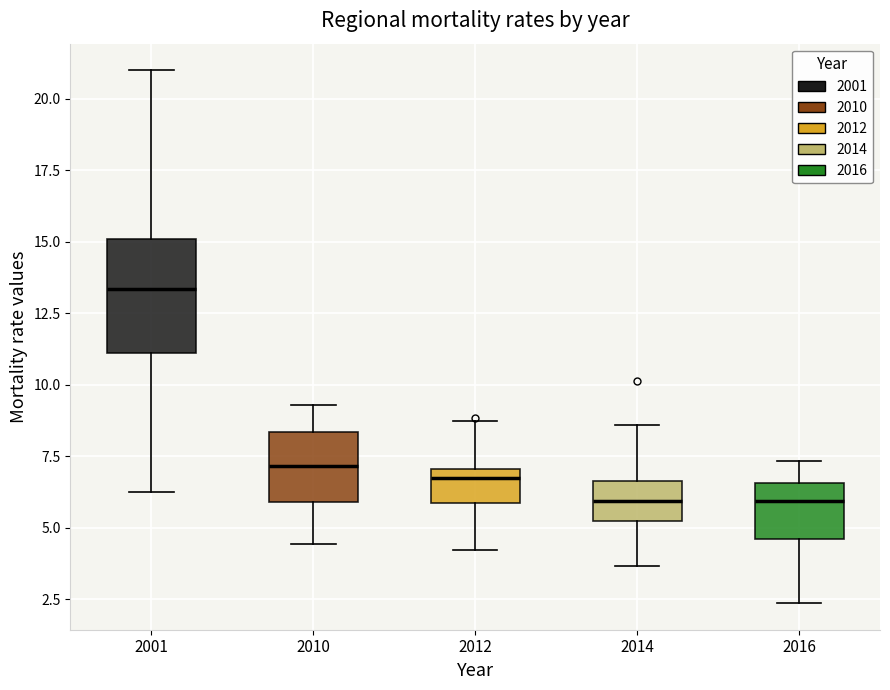

Reading left to right, read every box against the y-axis: the position of its median line, the range the box covers, and the ends of its whiskers. The values are not printed on the chart, so give them approximately, as read against the axis.

2001: median 13.5, box 11.0 to 15.0, whiskers 6.5 to 21.0
2010: median 7.0, box 6.0 to 8.5, whiskers 4.5 to 9.5
2012: median 6.5, box 6.0 to 7.0, whiskers 4.0 to 8.5
2014: median 6.0, box 5.0 to 6.5, whiskers 3.5 to 8.5
2016: median 6.0, box 4.5 to 6.5, whiskers 2.5 to 7.5